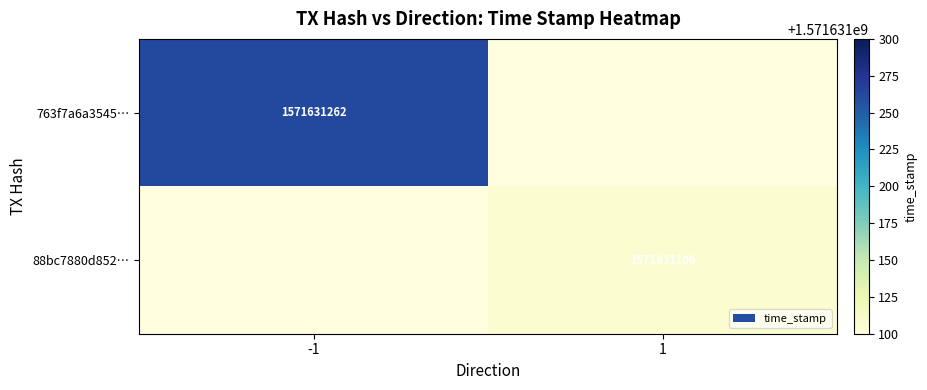

The 88bc7880d8525dd389afcd2a2aec766b8185592 series shows 1 at direction. True or false?

False